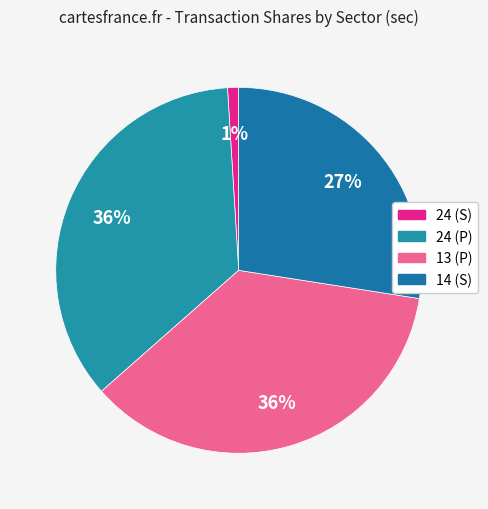

Rank the categories by value from highest to lowest.

13 (P), 24 (P), 14 (S), 24 (S)